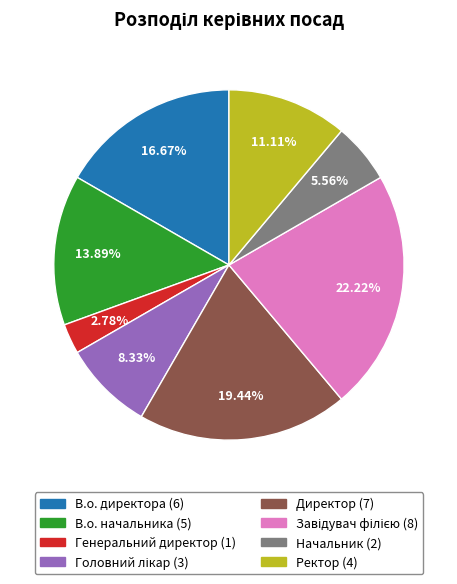

What is the smallest slice in the pie chart?

Генеральний директор